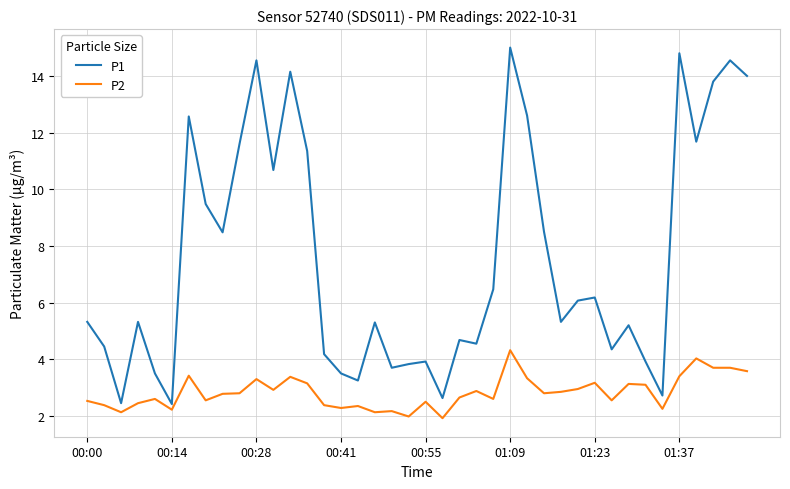

What is the greatest value displayed?

15.0